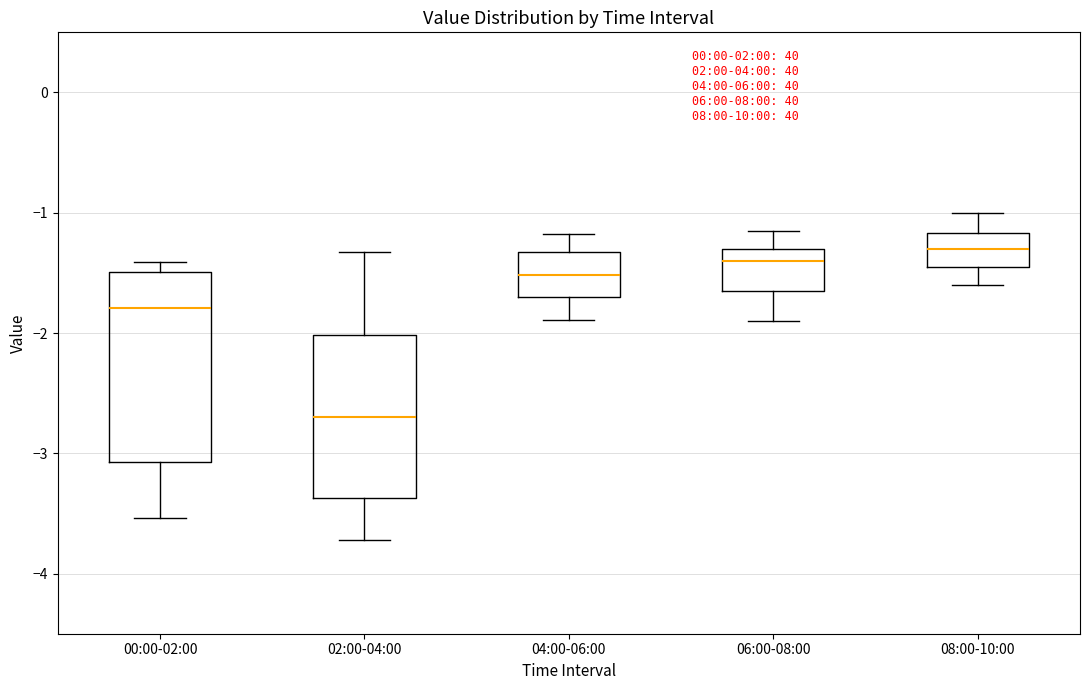

Which box is the tallest, from its lower edge to its upper edge?

00:00-02:00